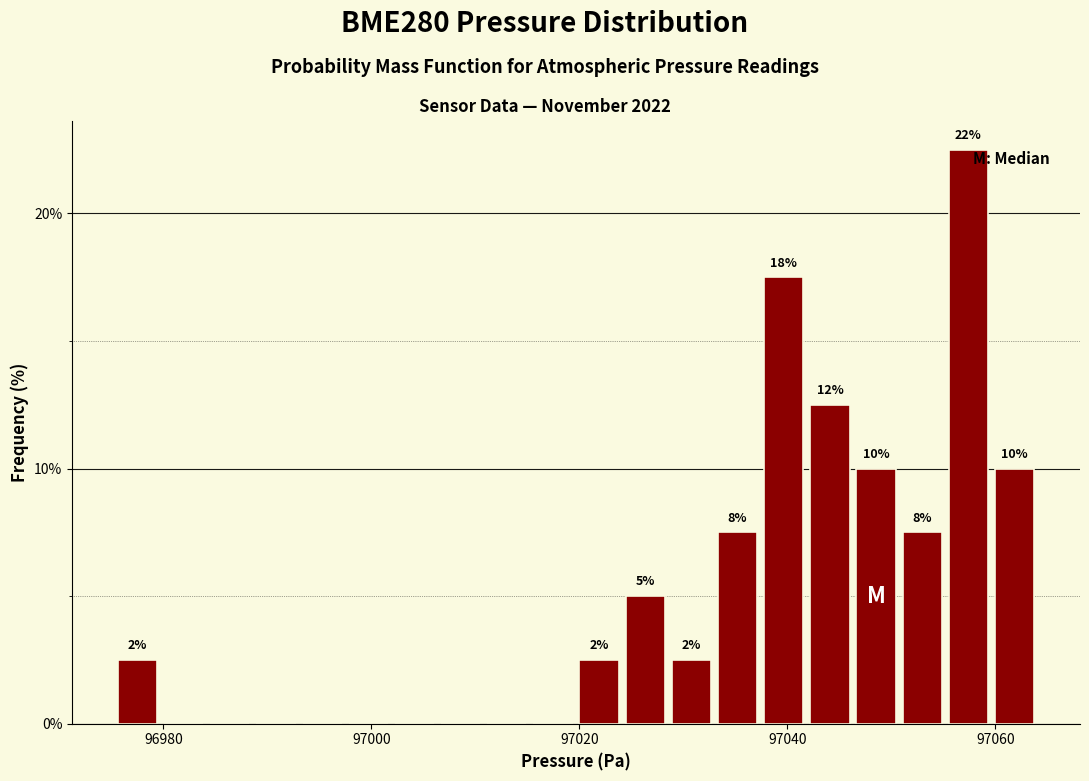

Around what value on the x-axis is the tallest bar? Give the approximate position of its centre, as read against the axis.

97058